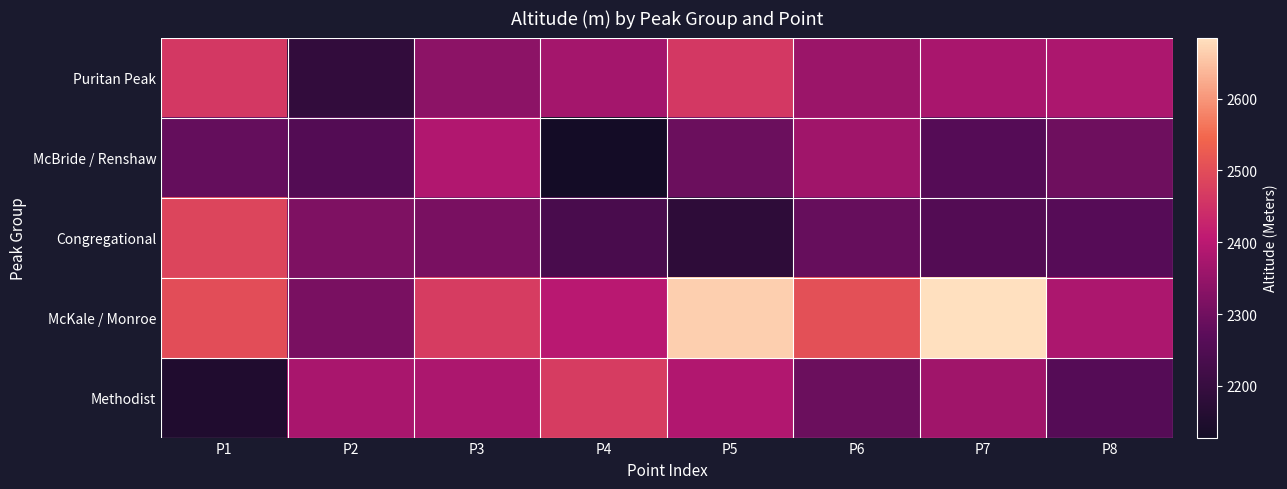

Between P3 and P7, which series saw the biggest shift?

McKale / Monroe